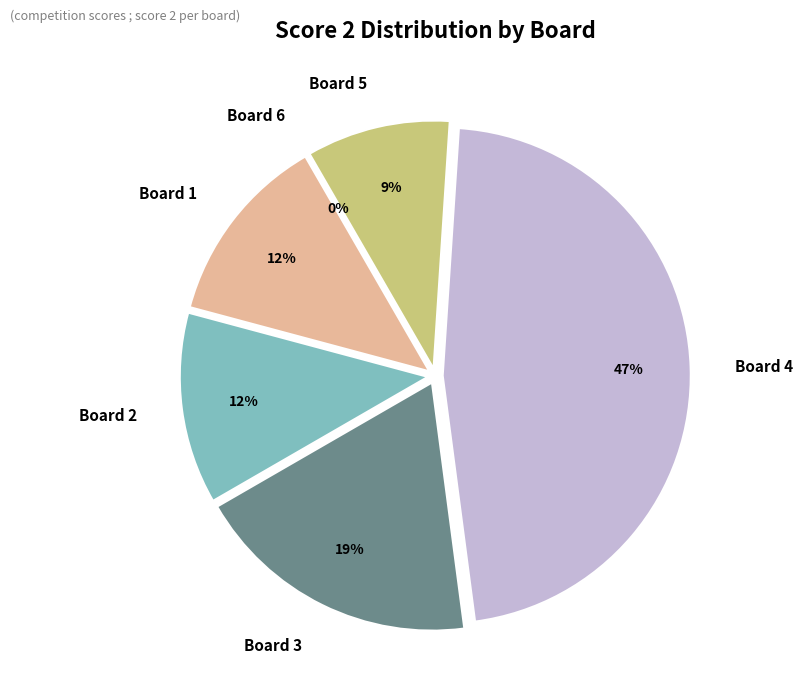

Which slice is the smallest?

Board 6